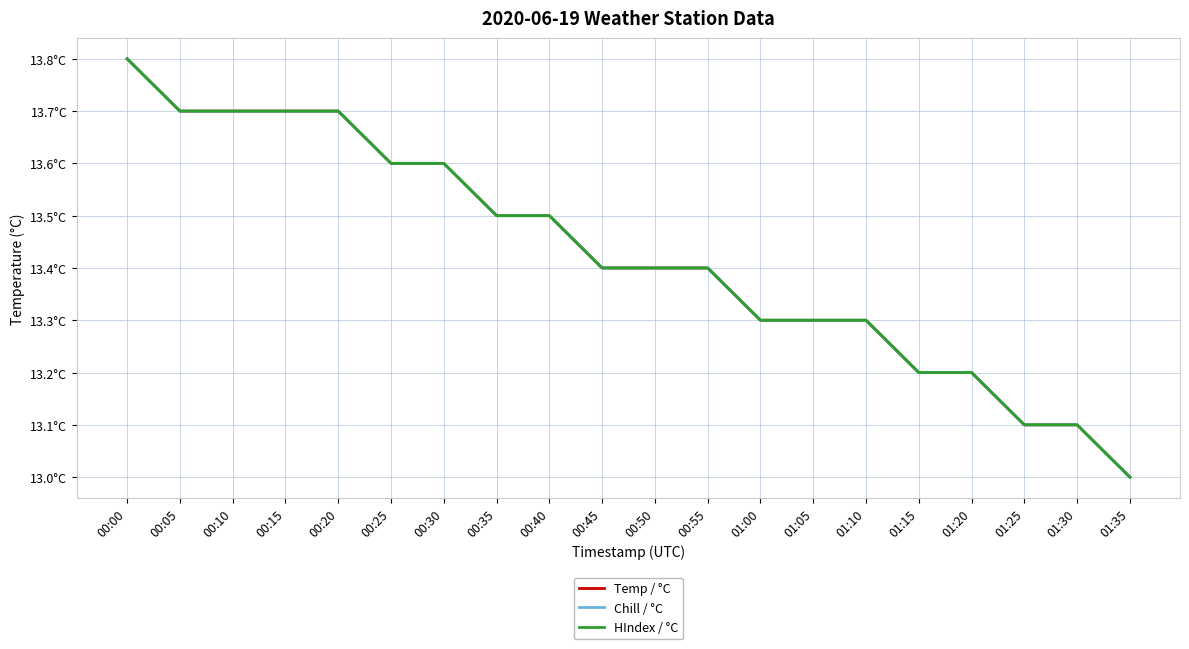

Does the chart have visible grid lines?

Yes